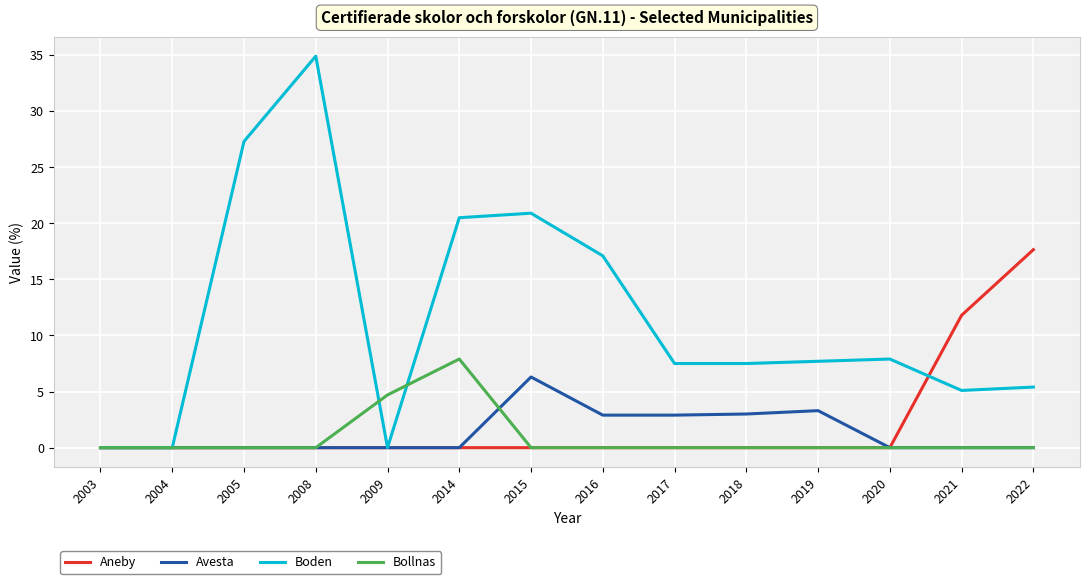

What are all the series names shown in the legend?

Aneby, Avesta, Boden, Bollnas